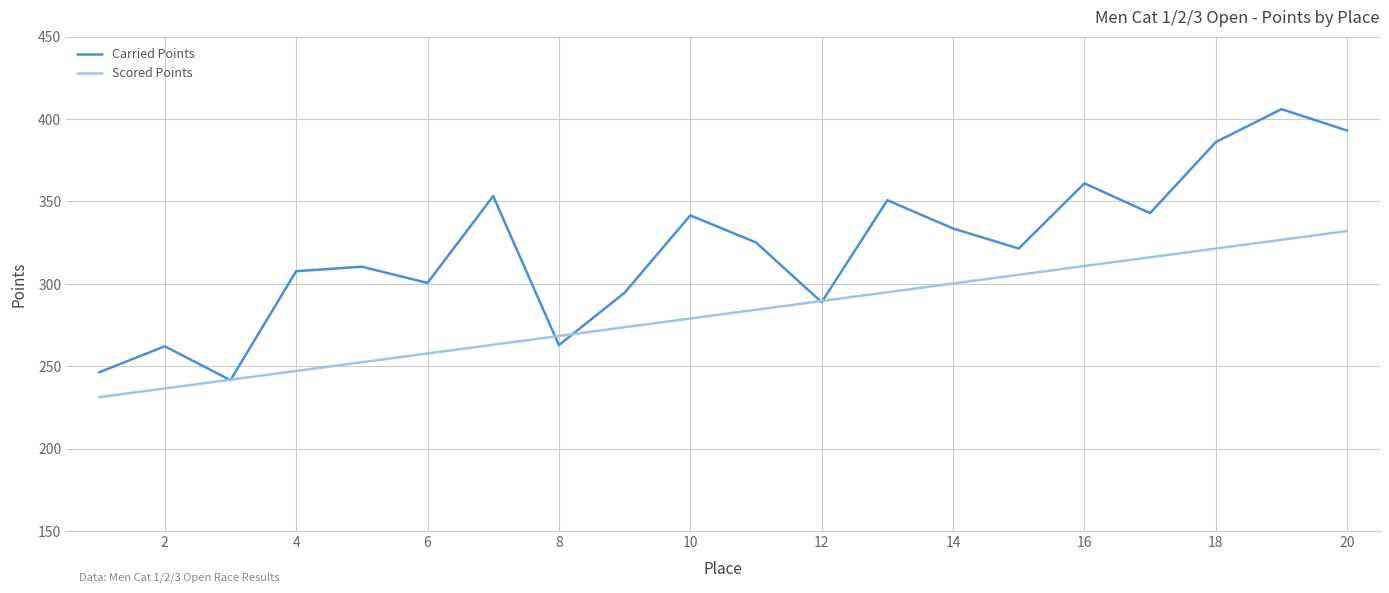

Rank the series by their average value, from highest to lowest.

Carried Points, Scored Points